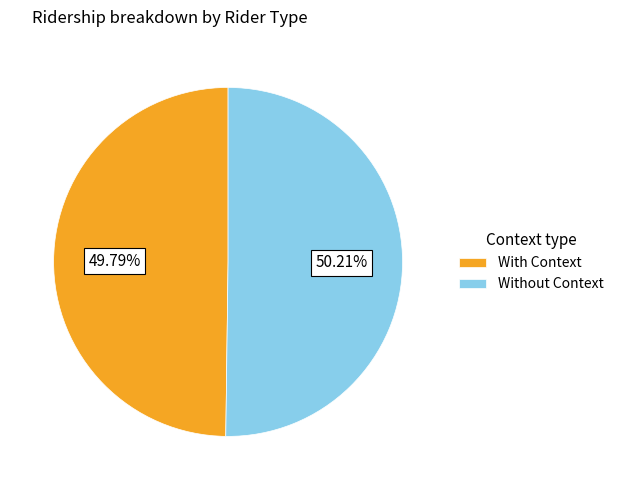

Is there any slice that represents more than half of the pie?

Yes